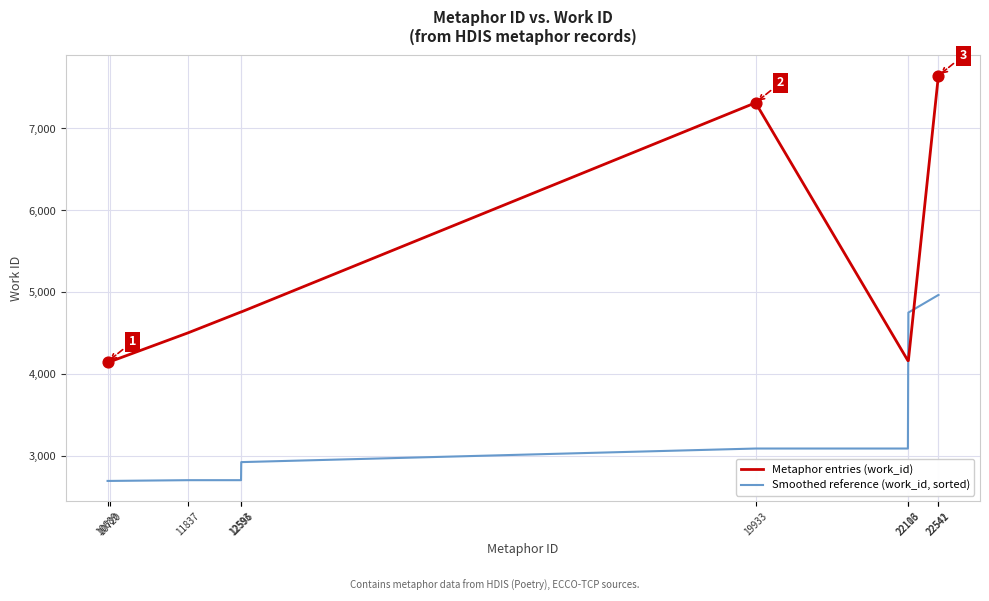

List the series in order of their overall mean, highest first.

Metaphor entries (work_id), Smoothed reference (work_id, sorted)